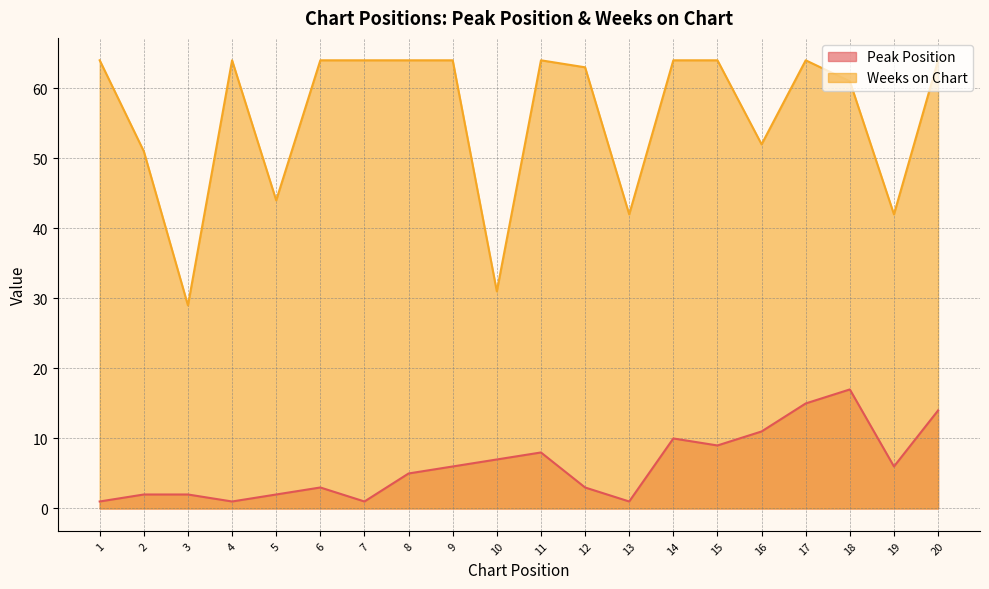

At which category is the sum across all series the highest?

17